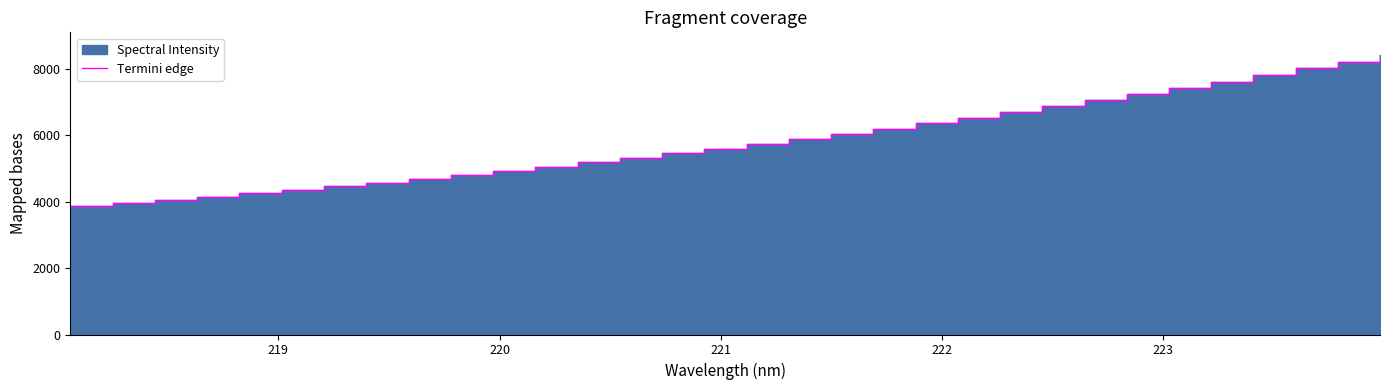

What is the difference between the maximum and minimum values?

4549.8